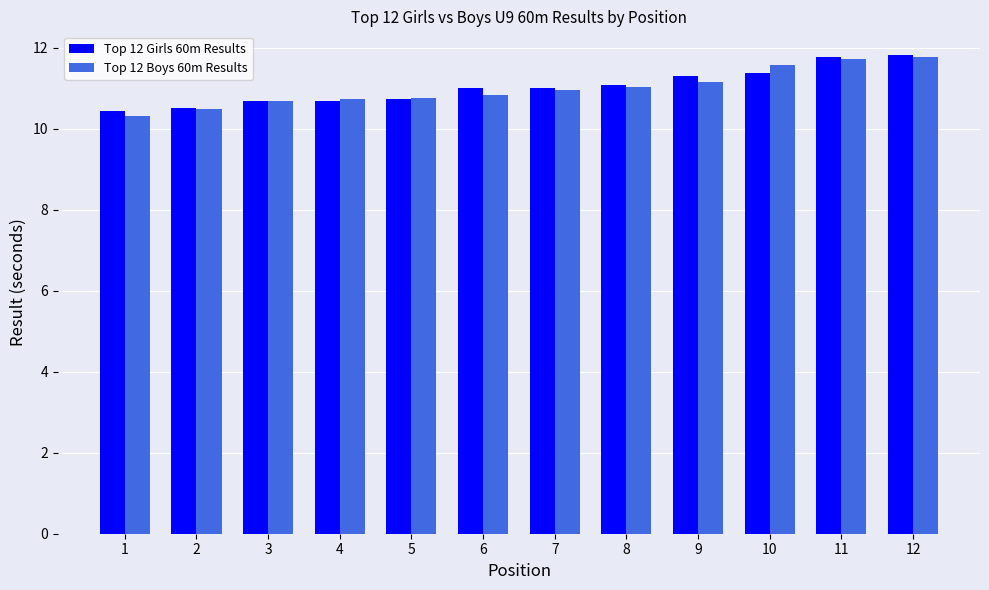

Does the chart contain any negative values?

No